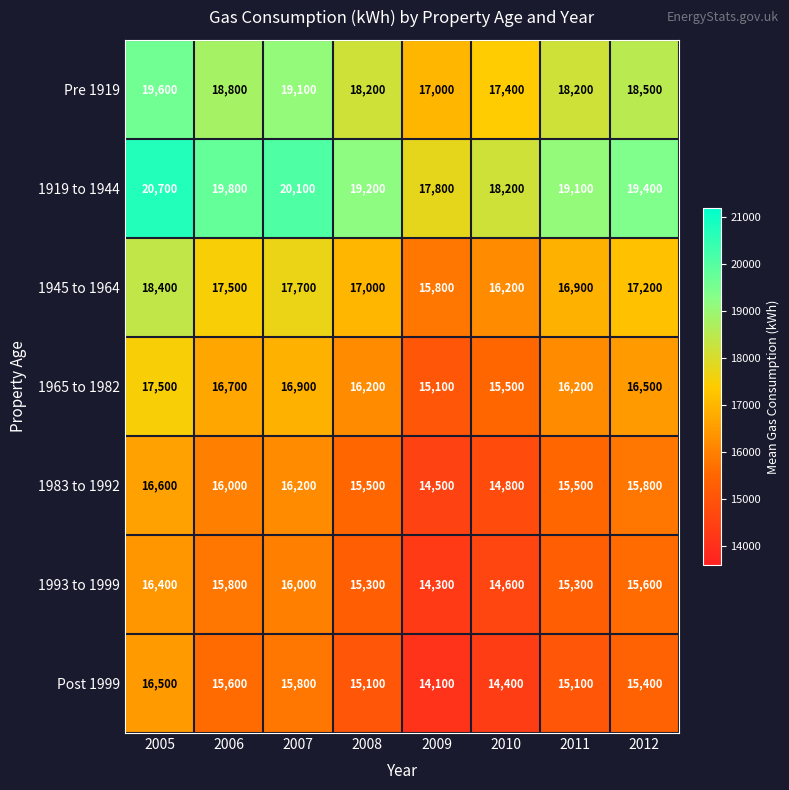

Rank the series at 2007 from highest to lowest value.

1919 to 1944, Pre 1919, 1945 to 1964, 1965 to 1982, 1983 to 1992, 1993 to 1999, Post 1999